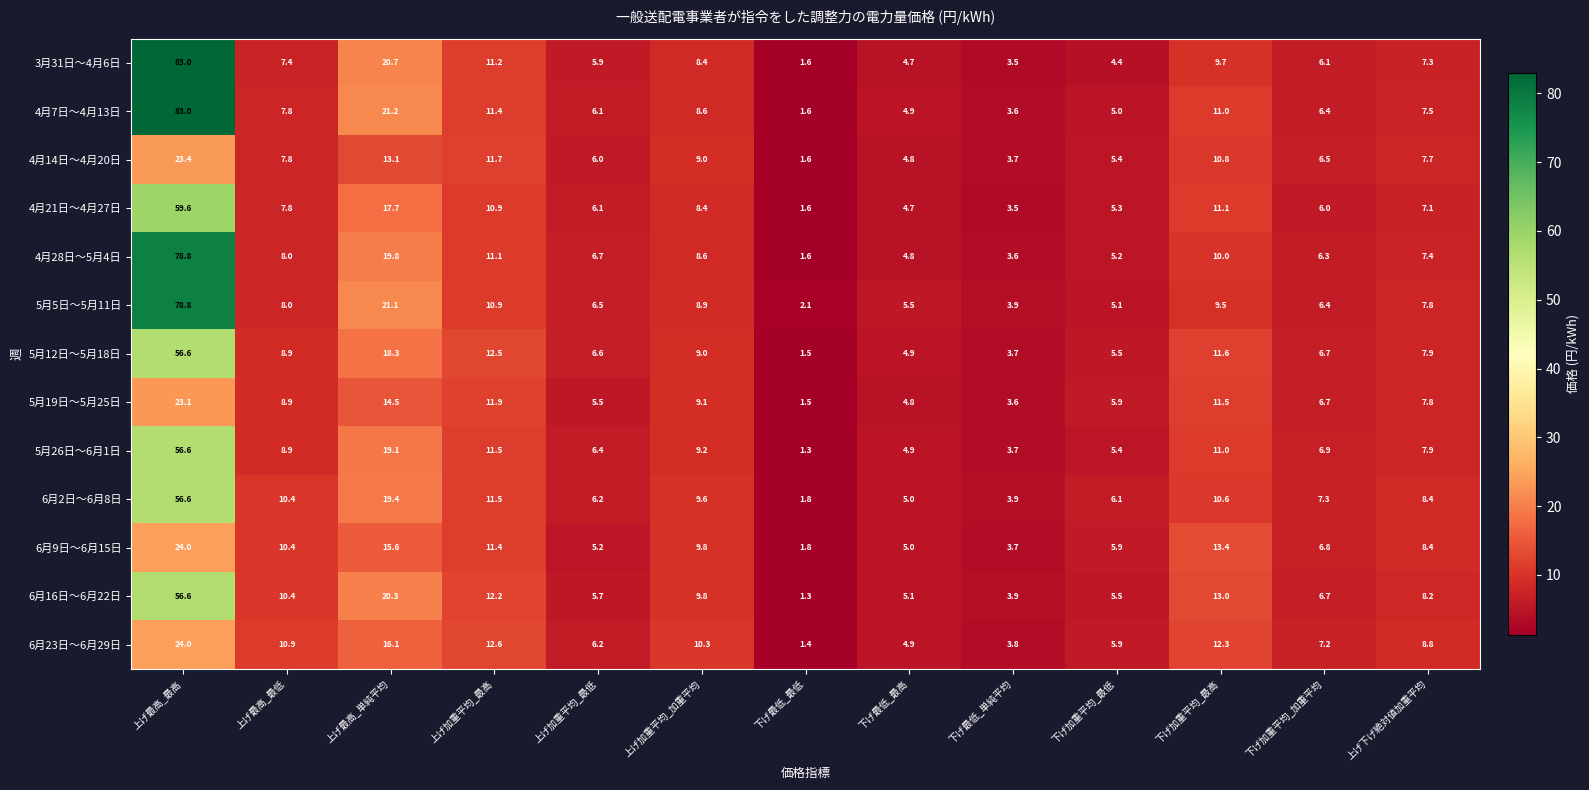

What is the difference between the 5月12日～5月18日 values at 上げ最高_最低 and 上げ加重平均_最低?

2.3